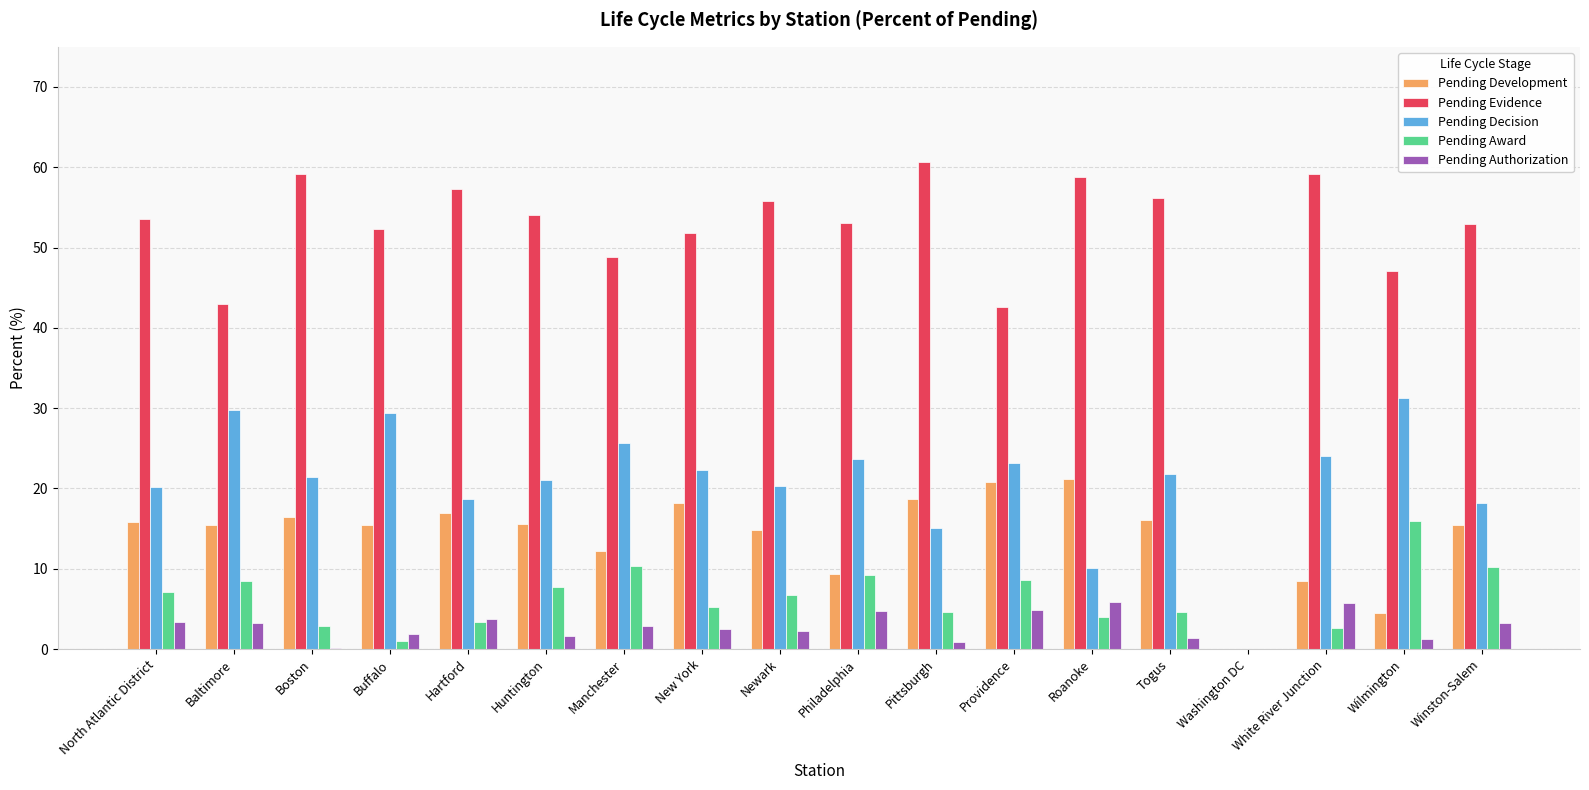

Where does the Pending Award series first go above 6?

North Atlantic District